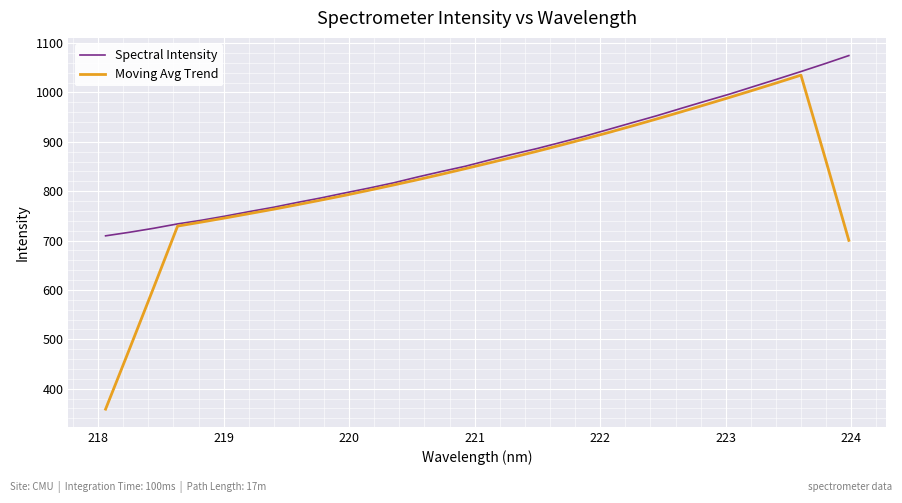

What is the difference between the second highest and second lowest values in the Moving Avg Trend series?

538.7